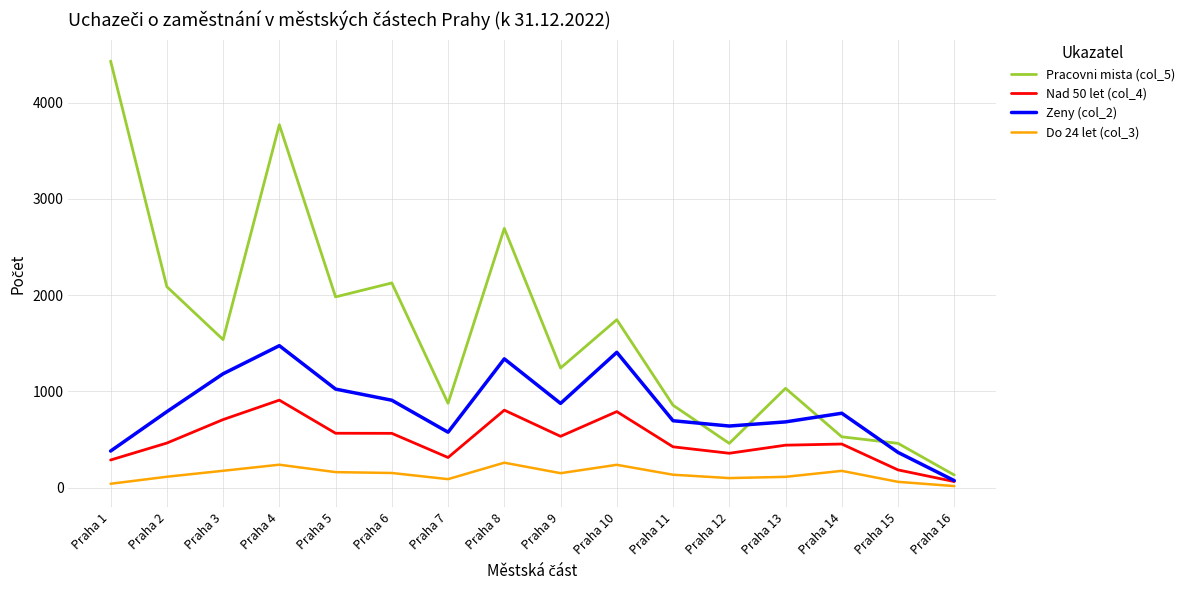

How many values in the Pracovni mista (col_5) series are below 1538?

8